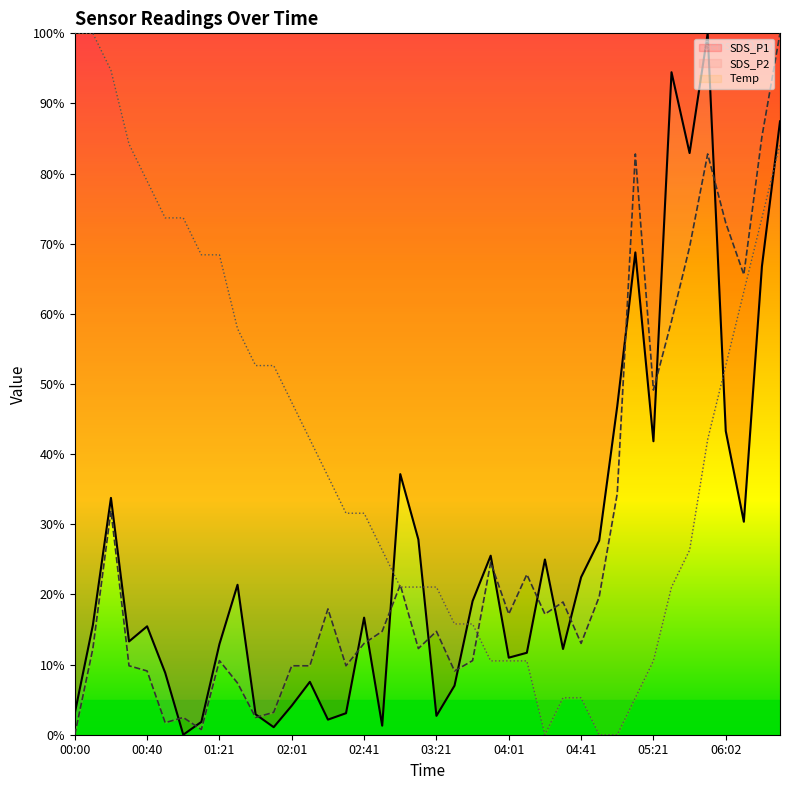

What is the value of the SDS_P1 point at the 11th from the left?

2.9